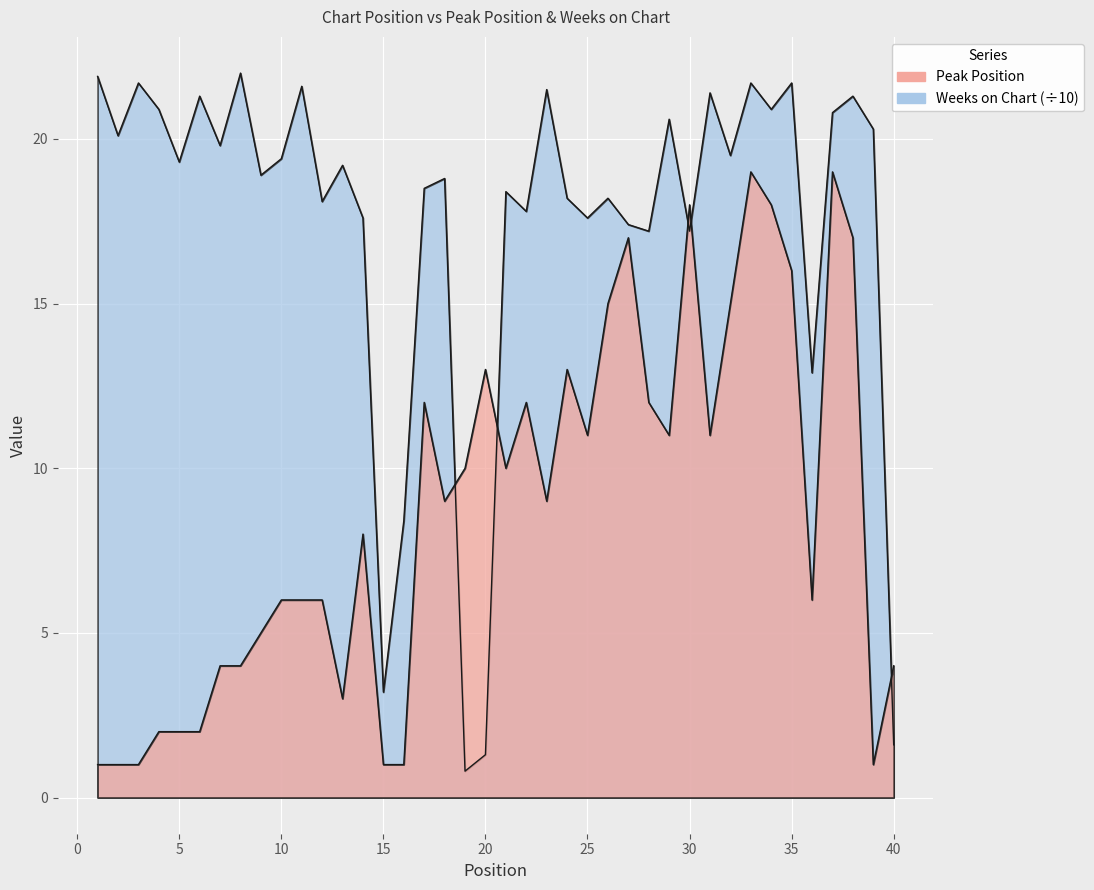

Between 16 and 37, which series saw the biggest shift?

Peak Position